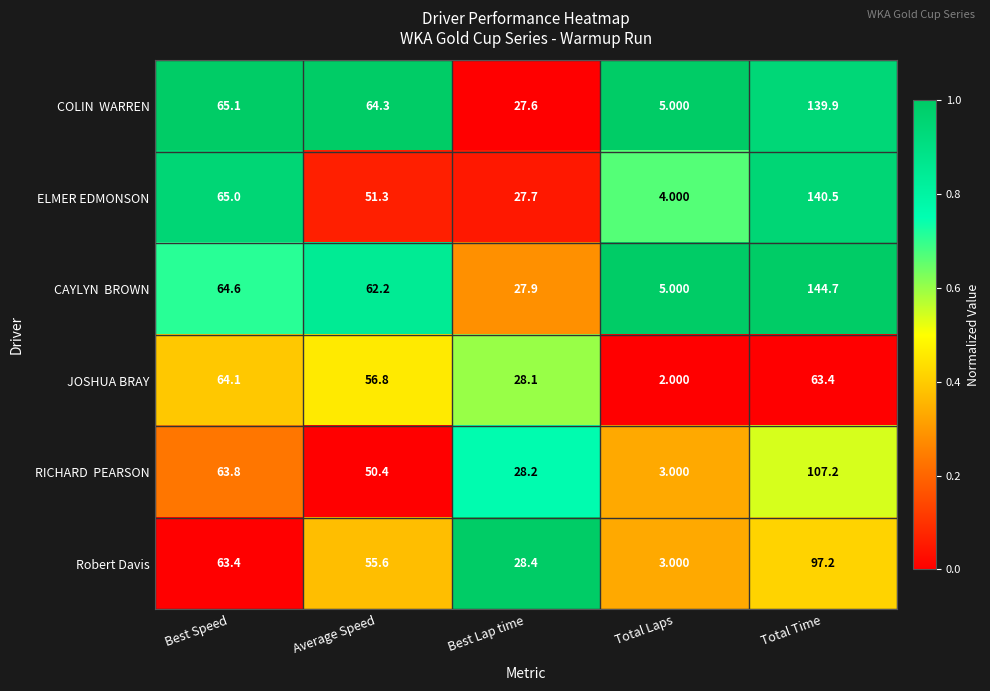

Is the value of ELMER EDMONSON at Best Lap time greater than the value of Robert Davis at Total Laps?

Yes